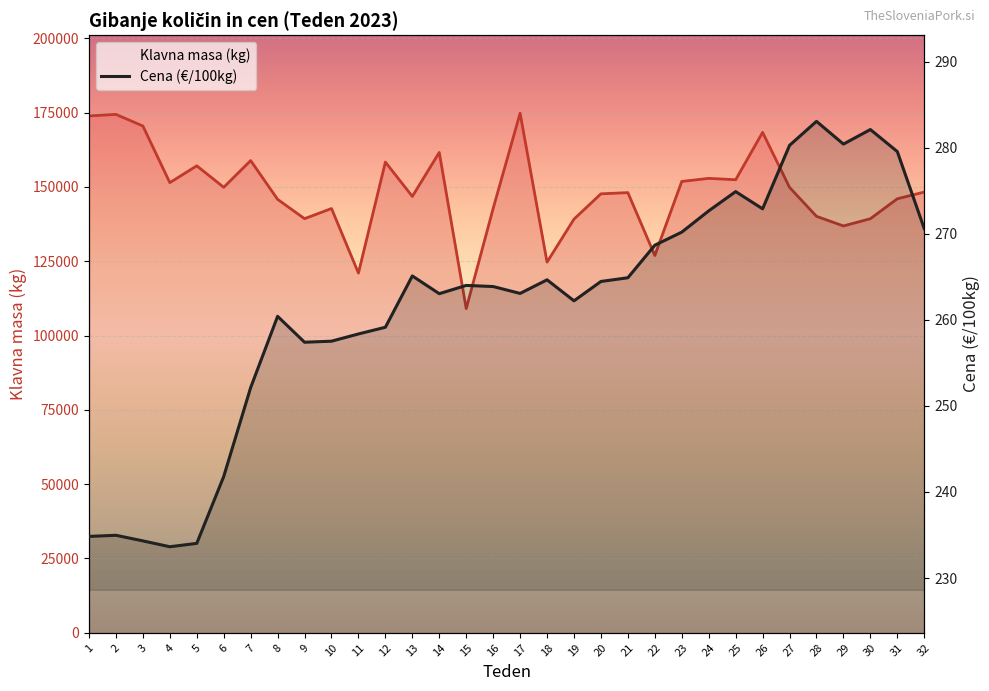

What is the greatest value displayed?

174765.0